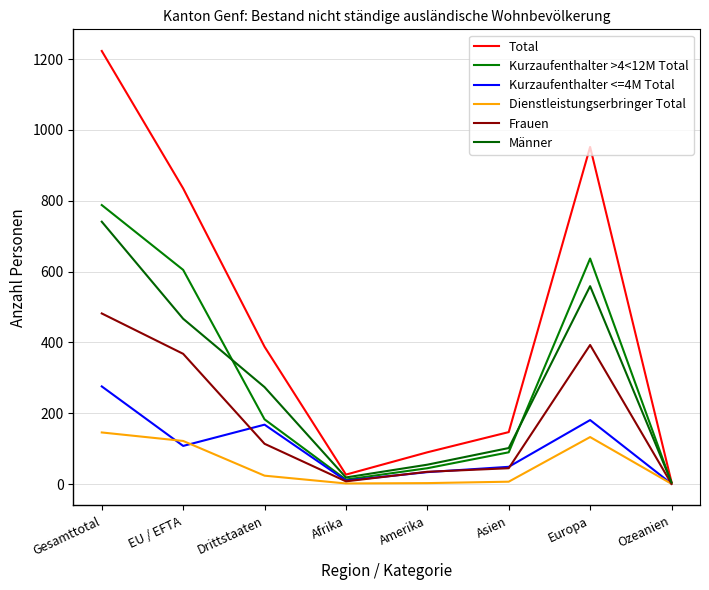

Which has a higher value, Gesamttotal or Afrika?

Gesamttotal